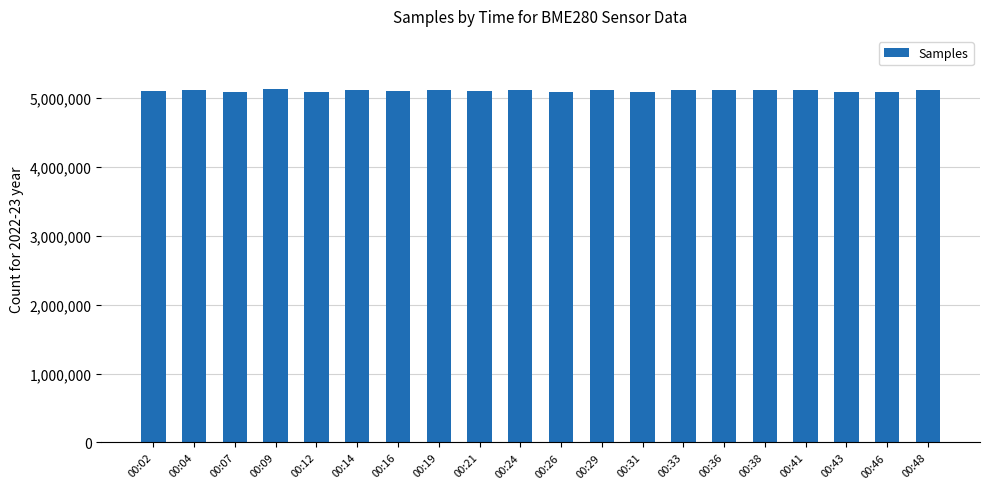

What is the change in value from 00:41 to 00:46?

-33425